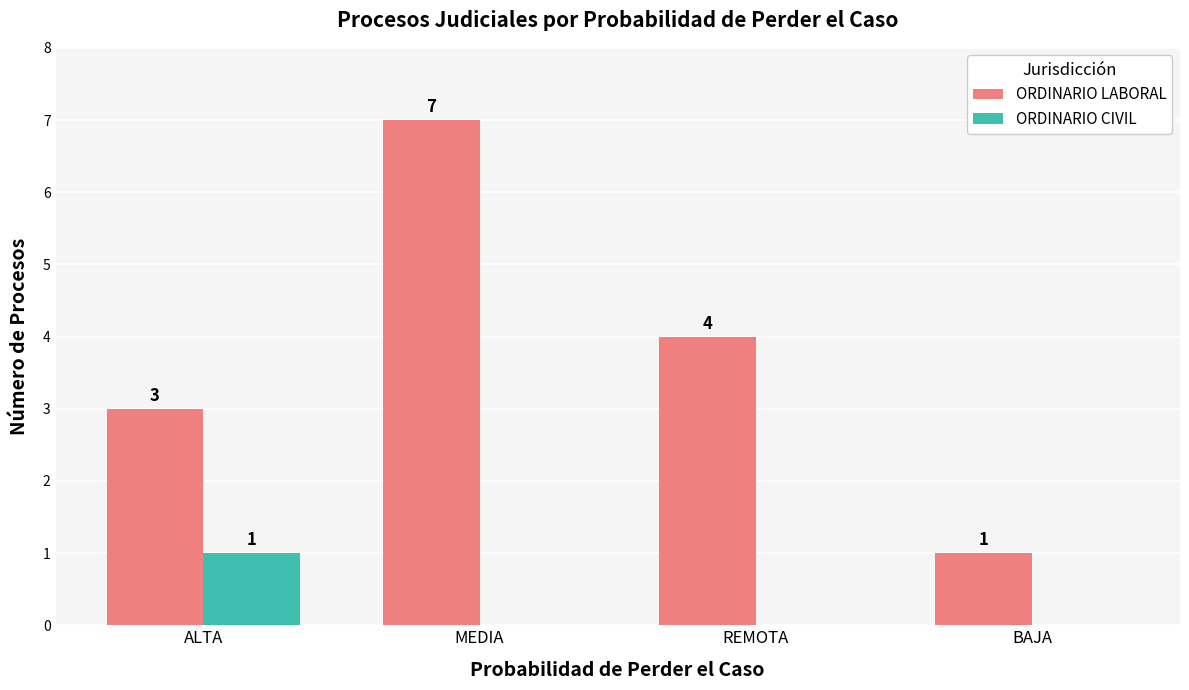

Reading right to left, transcribe all the data shown in this chart.

ORDINARIO LABORAL: BAJA=1	REMOTA=4	MEDIA=7	ALTA=3
ORDINARIO CIVIL: BAJA=0	REMOTA=0	MEDIA=0	ALTA=1